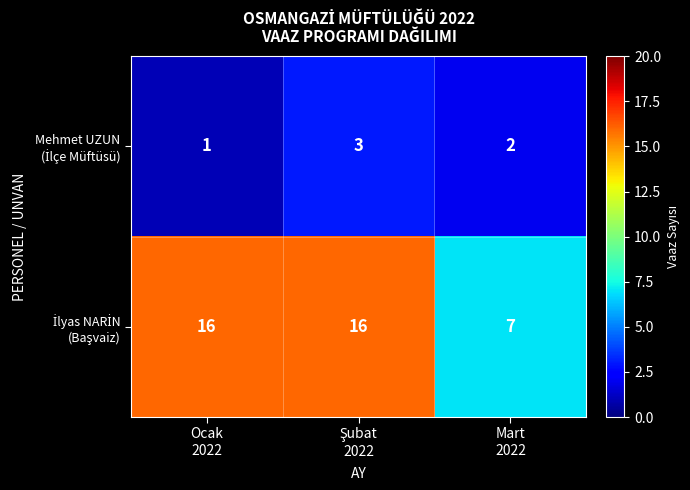

What is the greatest value displayed?

16